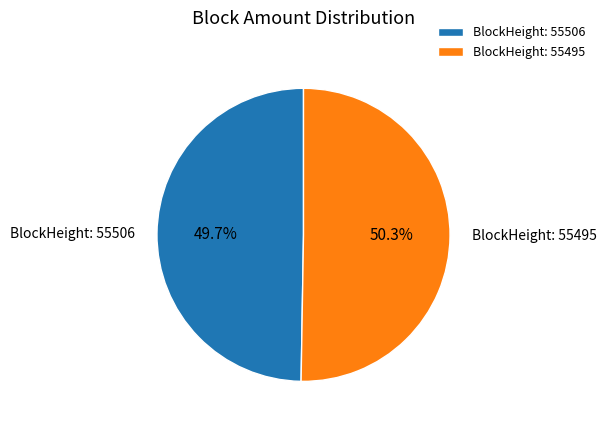

To the nearest percent, what is the difference between the largest and smallest slice percentages?

1%